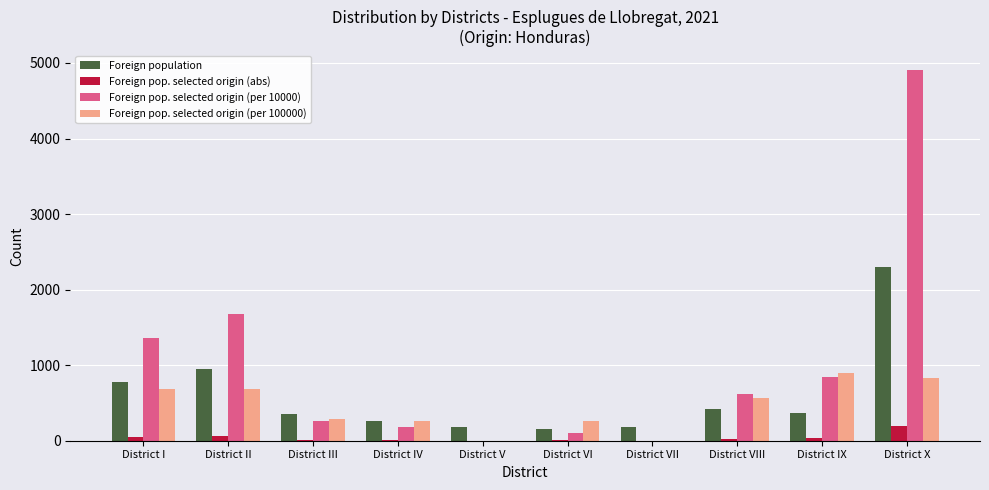

How many categories are shown in the chart?

10